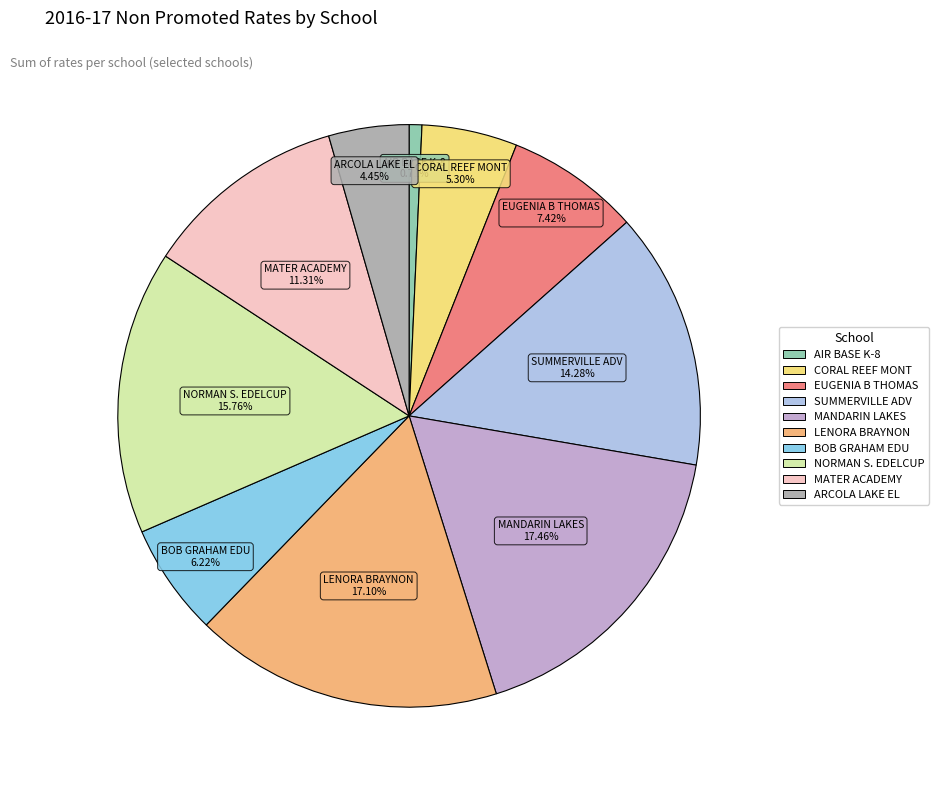

To the nearest percent, what is the average slice percentage?

10%